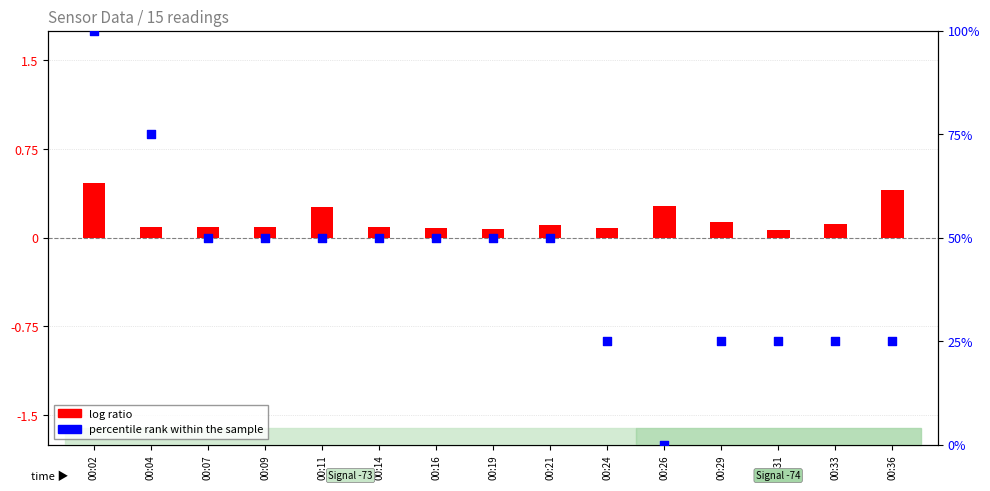

Which series contains the highest Y value?

percentile rank within the sample